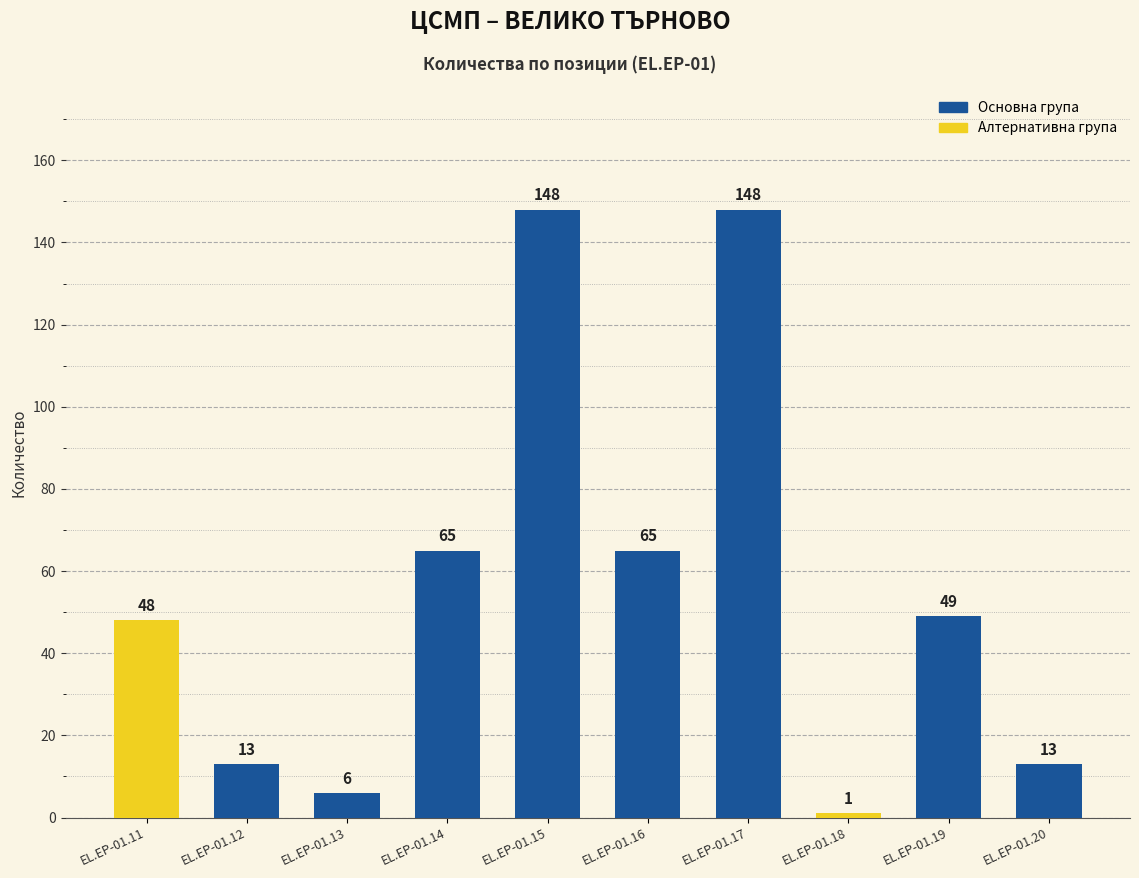

The chart shows a value of 13 at EL.EP-01.20. True or false?

True